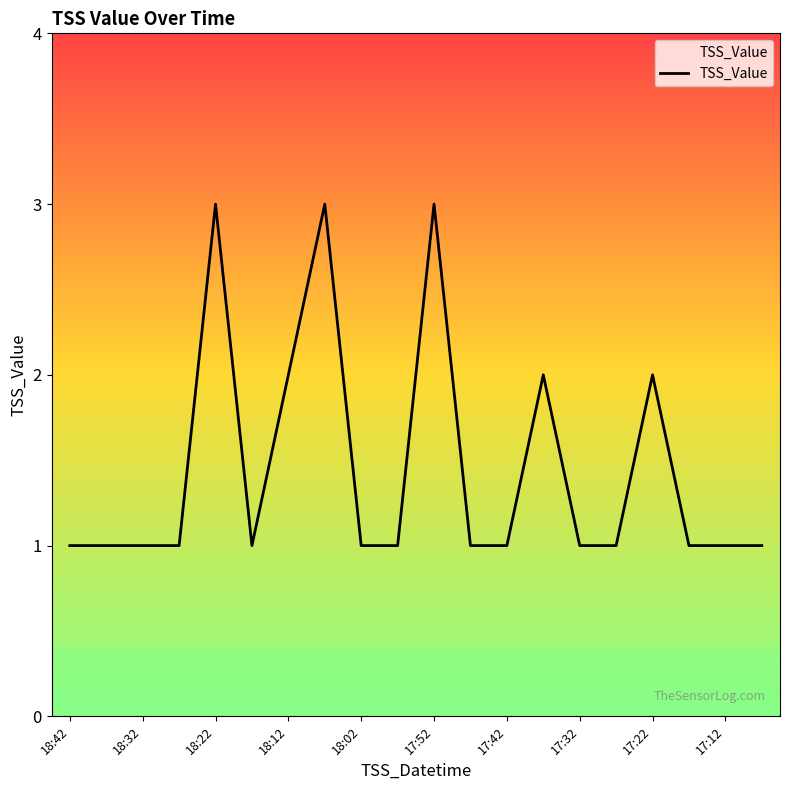

What is the greatest value displayed?

3